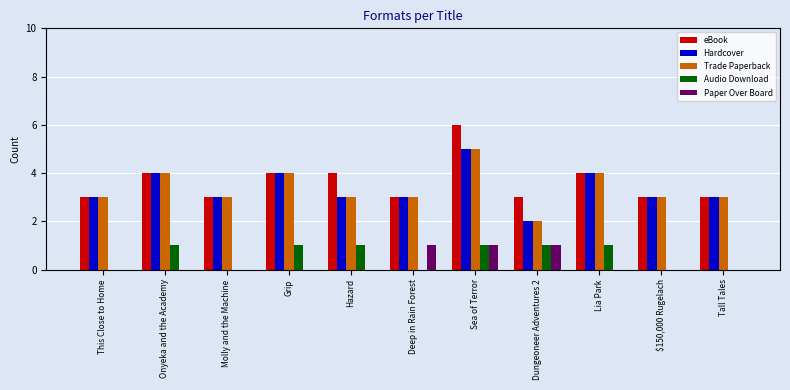

Reading left to right, what are all the values shown in this chart?

eBook: 3	4	3	4	4	3	6	3	4	3	3
Hardcover: 3	4	3	4	3	3	5	2	4	3	3
Trade Paperback: 3	4	3	4	3	3	5	2	4	3	3
Audio Download: 0	1	0	1	1	0	1	1	1	0	0
Paper Over Board: 0	0	0	0	0	1	1	1	0	0	0